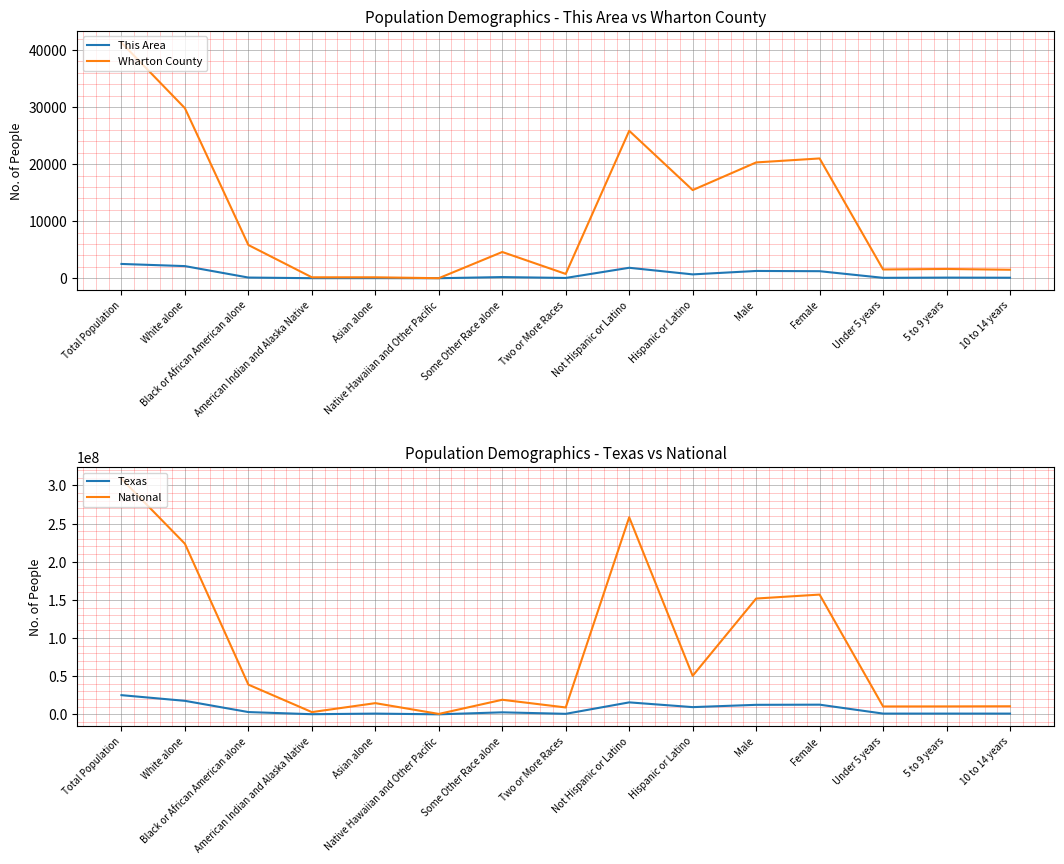

True or false: Wharton County has a value of 20291 at Male.

True